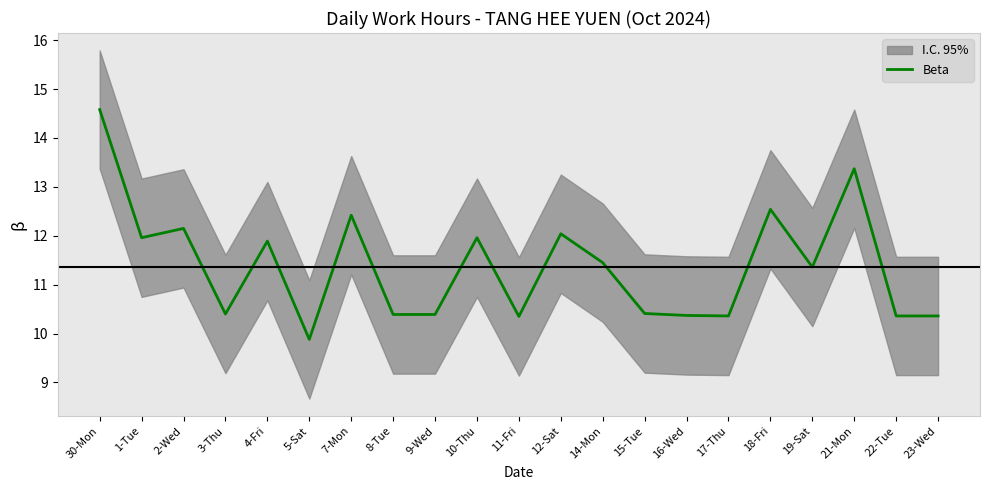

Reading right to left, list all the values displayed in this chart.

10.4	10.4	13.4	11.4	12.5	10.4	10.4	10.4	11.4	12.0	10.3	12.0	10.4	10.4	12.4	9.9	11.9	10.4	12.2	12.0	14.6